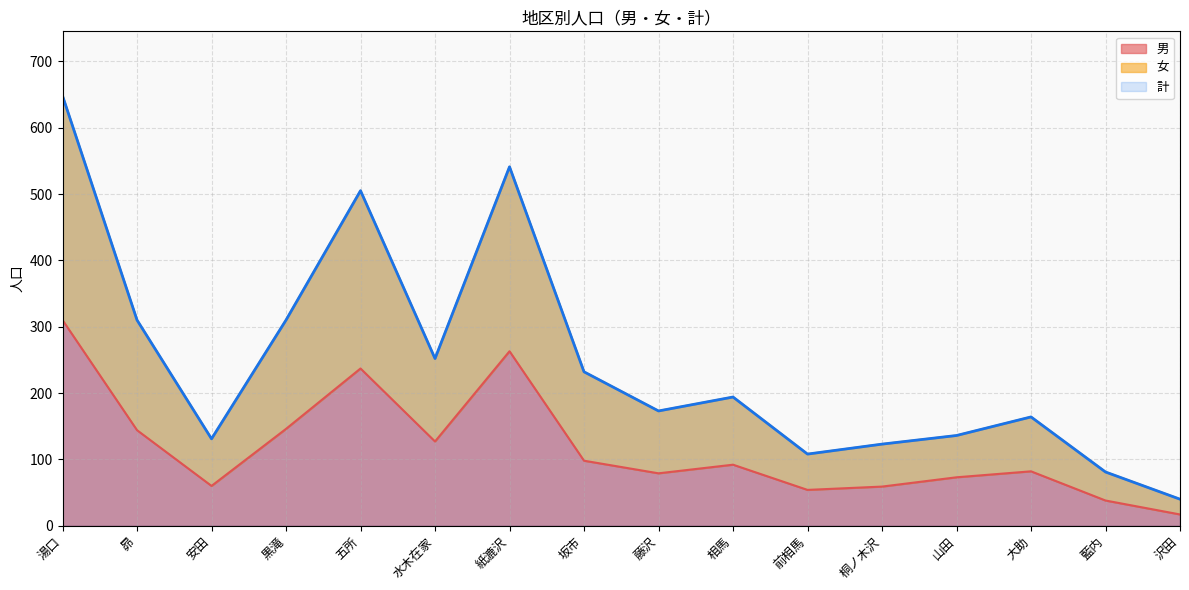

Which category has the highest value in the 計 series?

湯口